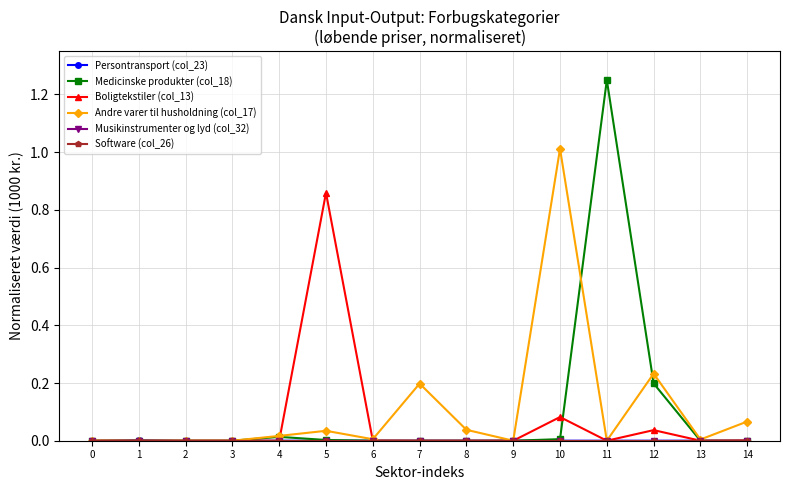

How many interior local valleys does the Medicinske produkter (col_18) series have?

1